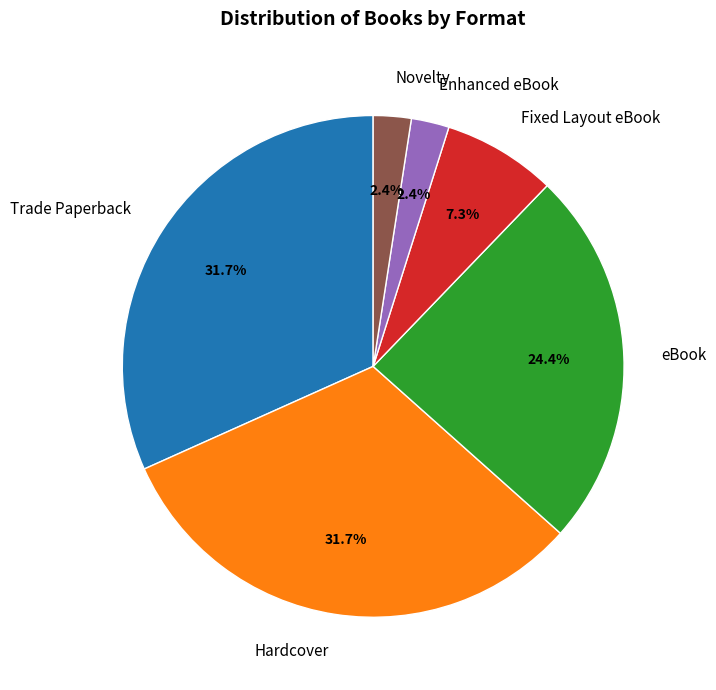

Count the number of slices in the pie.

6